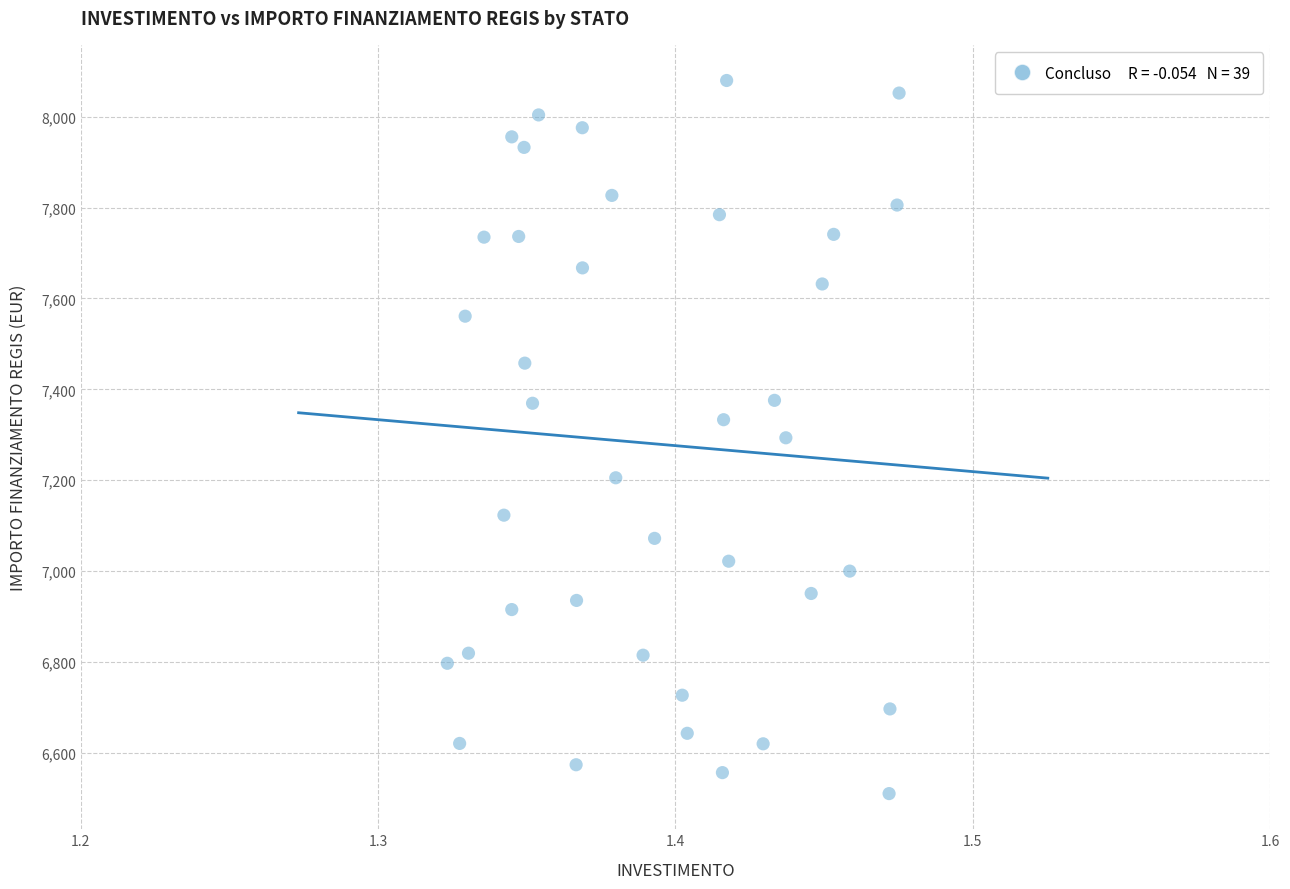

What is the range of Y values (max minus min)?

1570.2